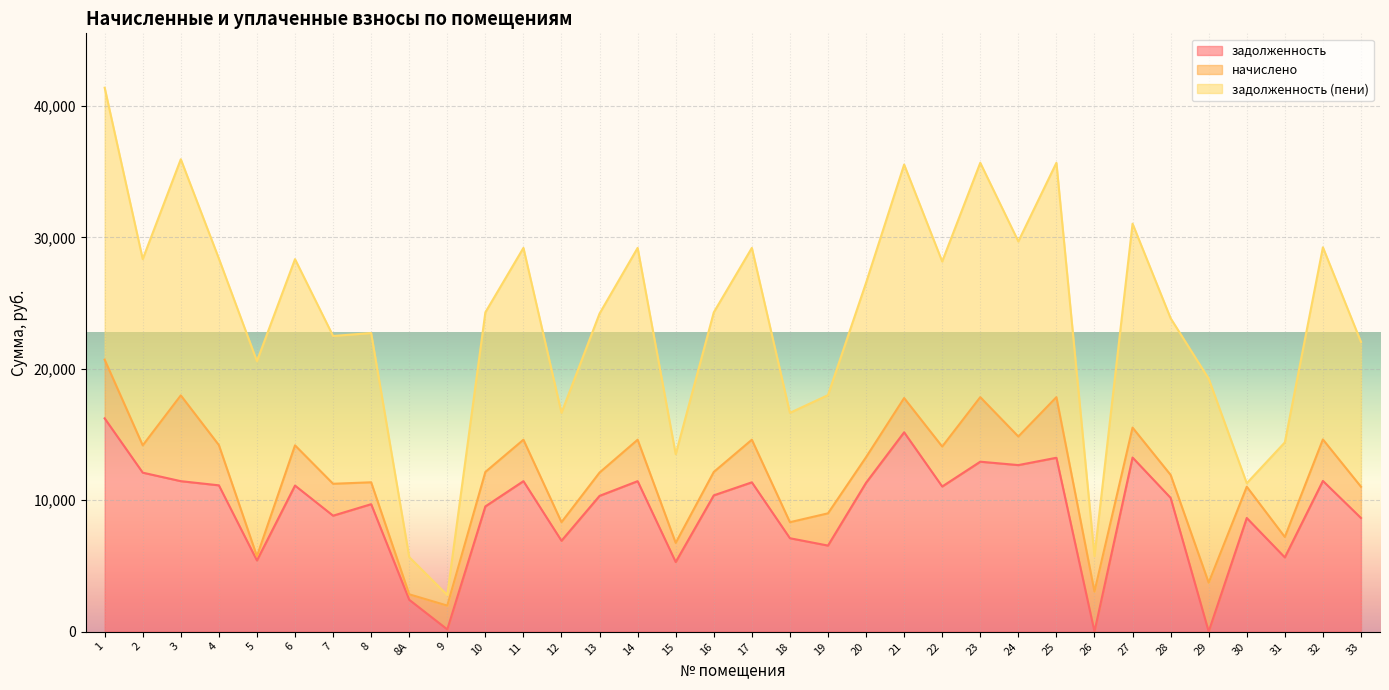

Which has a higher value, 33 or 3?

3